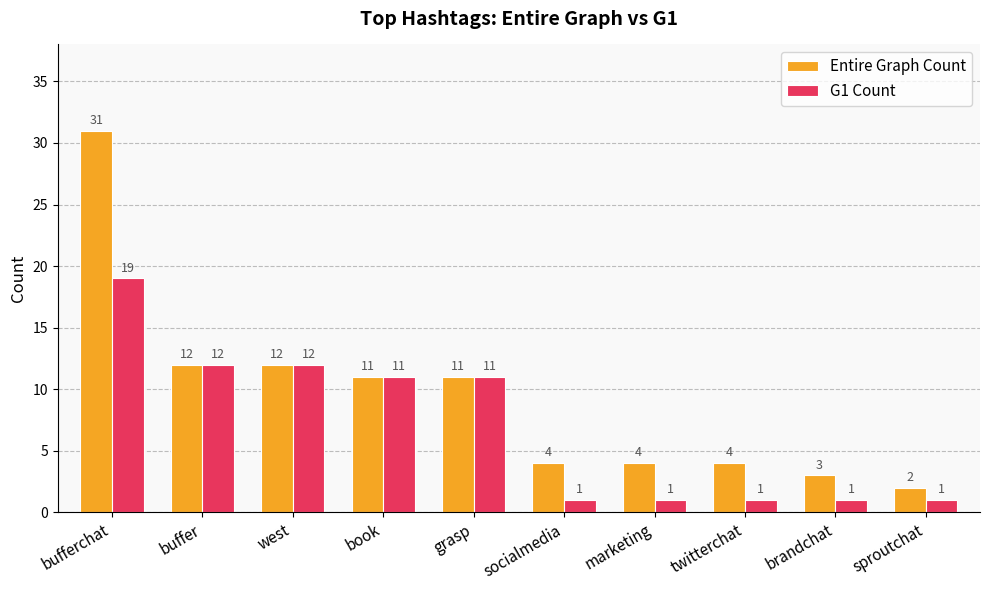

The value of G1 Count at book is 11. True or false?

True